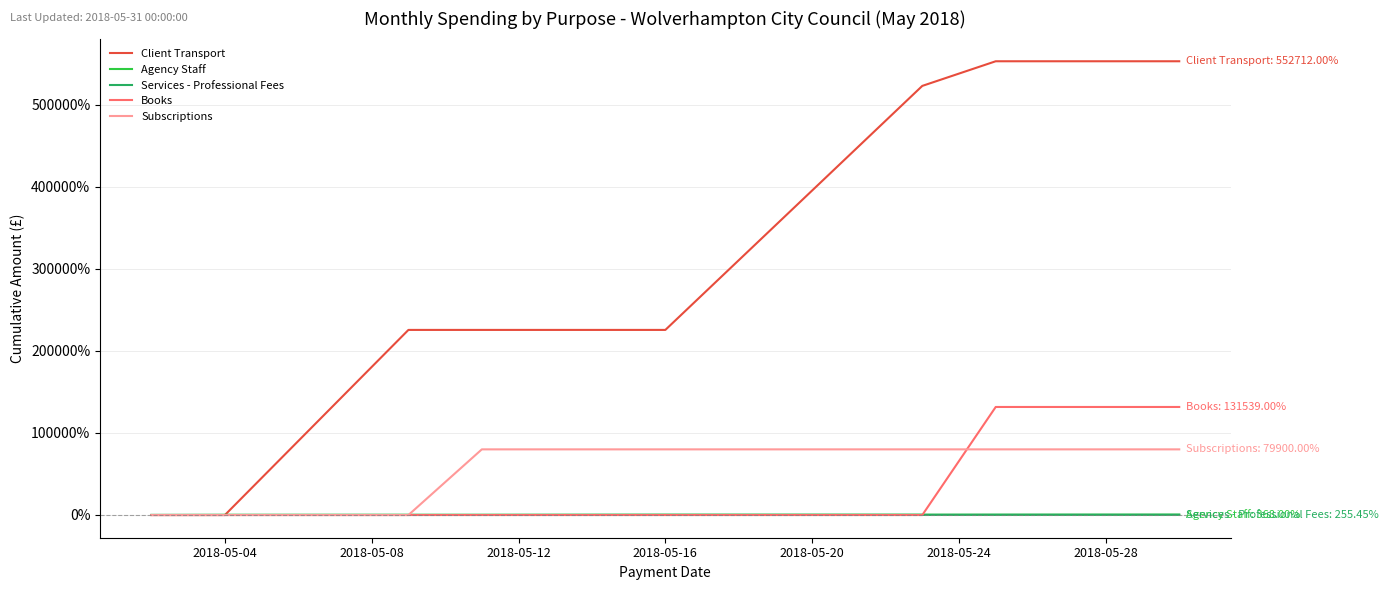

Which series has the widest spread of values?

Client Transport